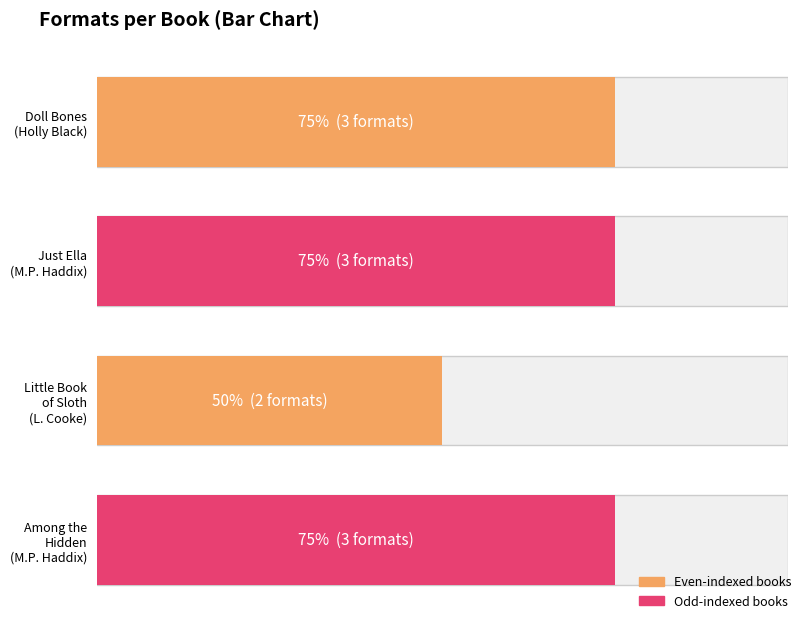

What is the sum of all values?

11